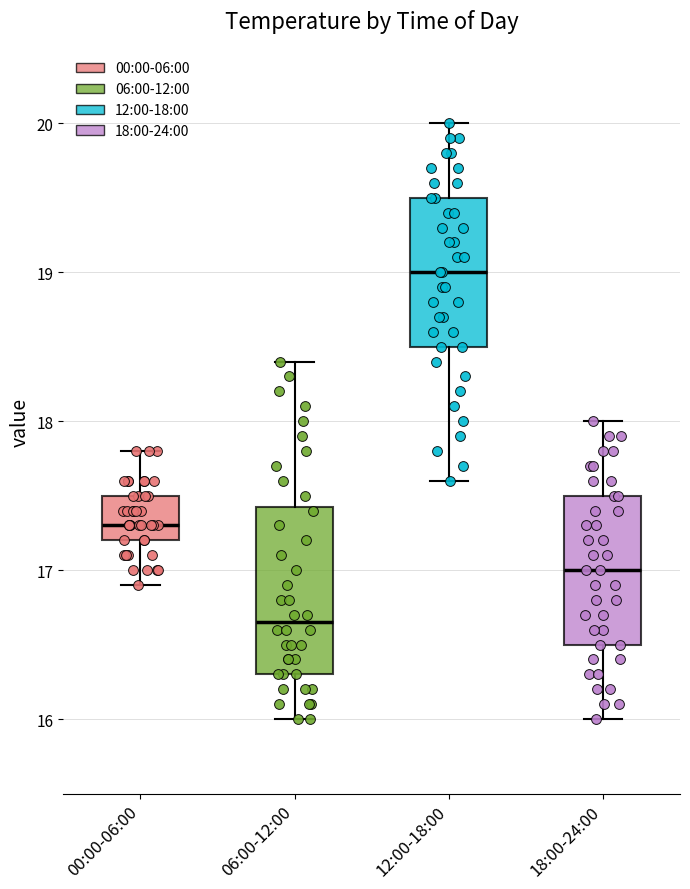

Reading left to right, transcribe this box plot: for each box, give where its median line is, the range the box spans, and where its two whiskers end, as read against the y-axis. The values are not printed on the chart, so give them approximately, as read against the axis.

00:00-06:00: median 17.3, box 17.2 to 17.5, whiskers 16.9 to 17.8
06:00-12:00: median 16.7, box 16.3 to 17.4, whiskers 16.0 to 18.4
12:00-18:00: median 19.0, box 18.5 to 19.5, whiskers 17.6 to 20.0
18:00-24:00: median 17.0, box 16.5 to 17.5, whiskers 16.0 to 18.0